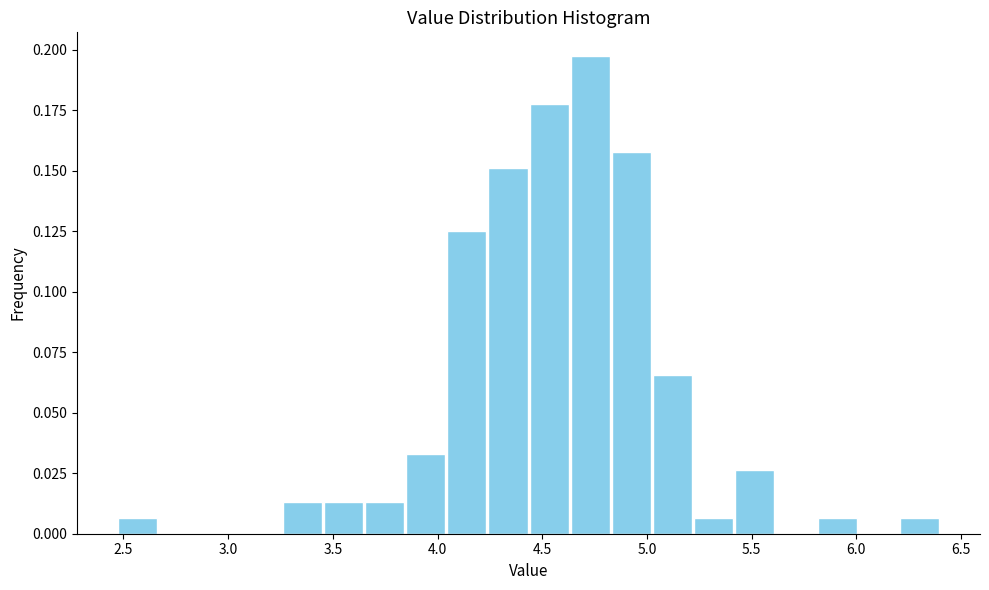

Read against the x-axis, roughly where is the centre of the tallest bar?

4.75